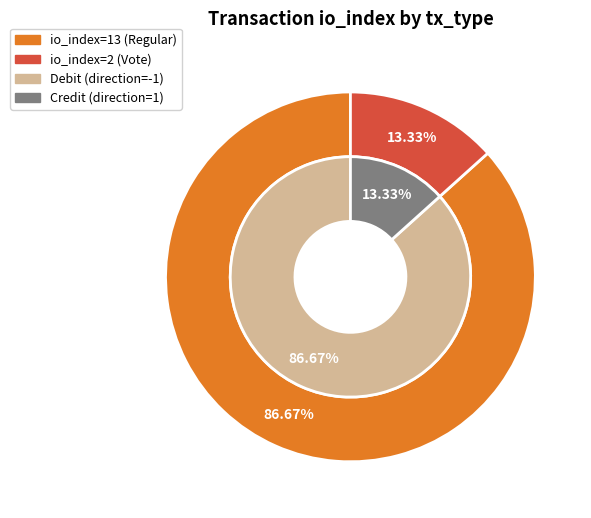

What percentage is the 0 slice, to the nearest percent?

87%